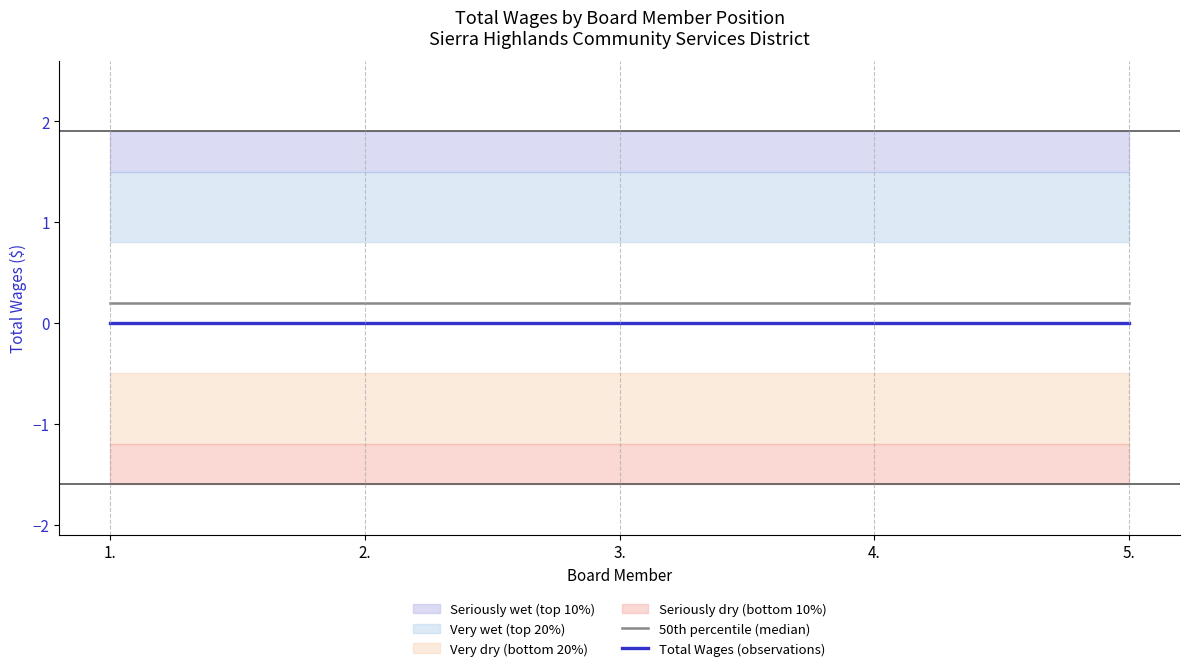

How many data points does each series have?

5